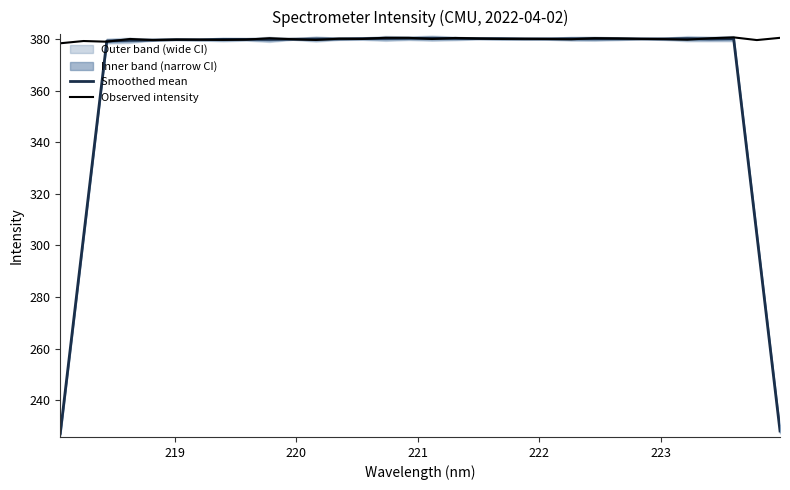

True or false: Smoothed mean and Observed intensity cross at least once.

True